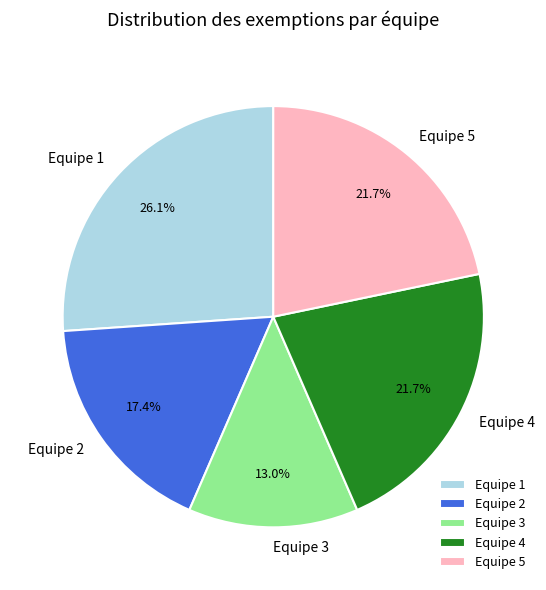

Is there a majority slice in this chart?

No